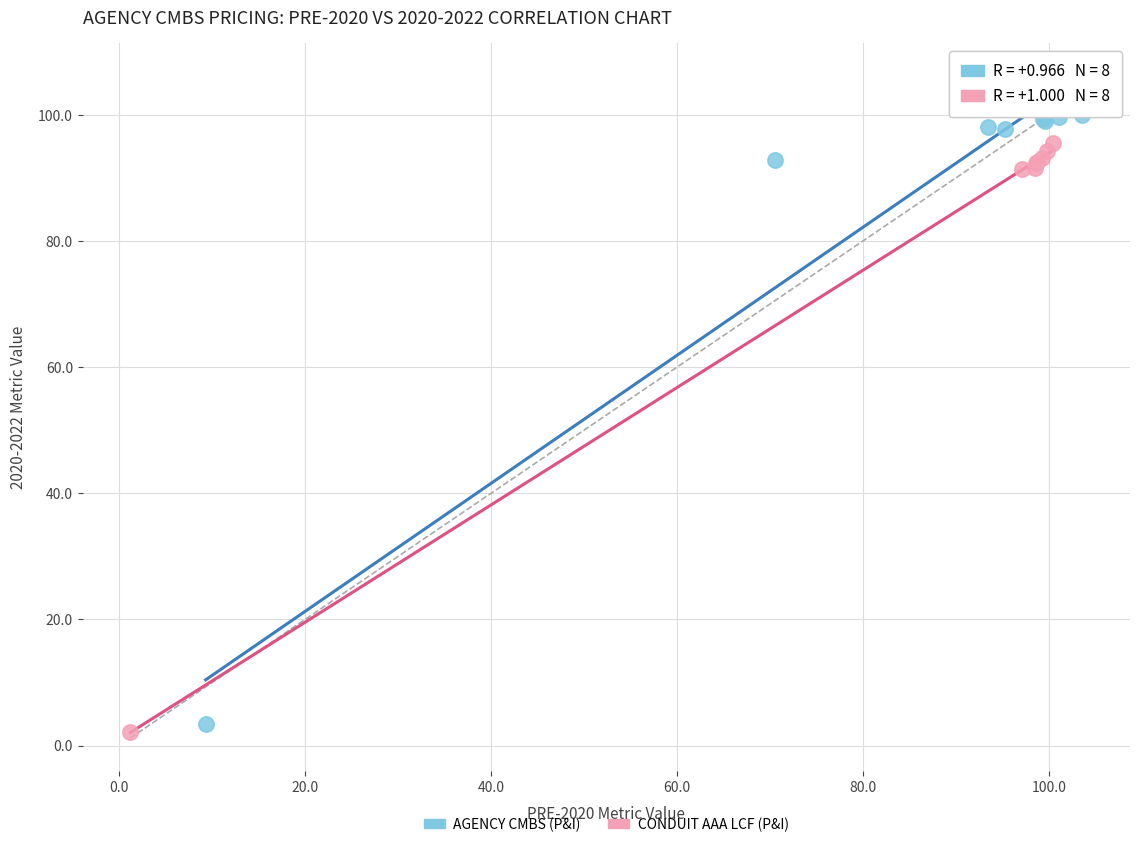

What are all the series names shown in the legend?

AGENCY CMBS (P&I), CONDUIT AAA LCF (P&I)